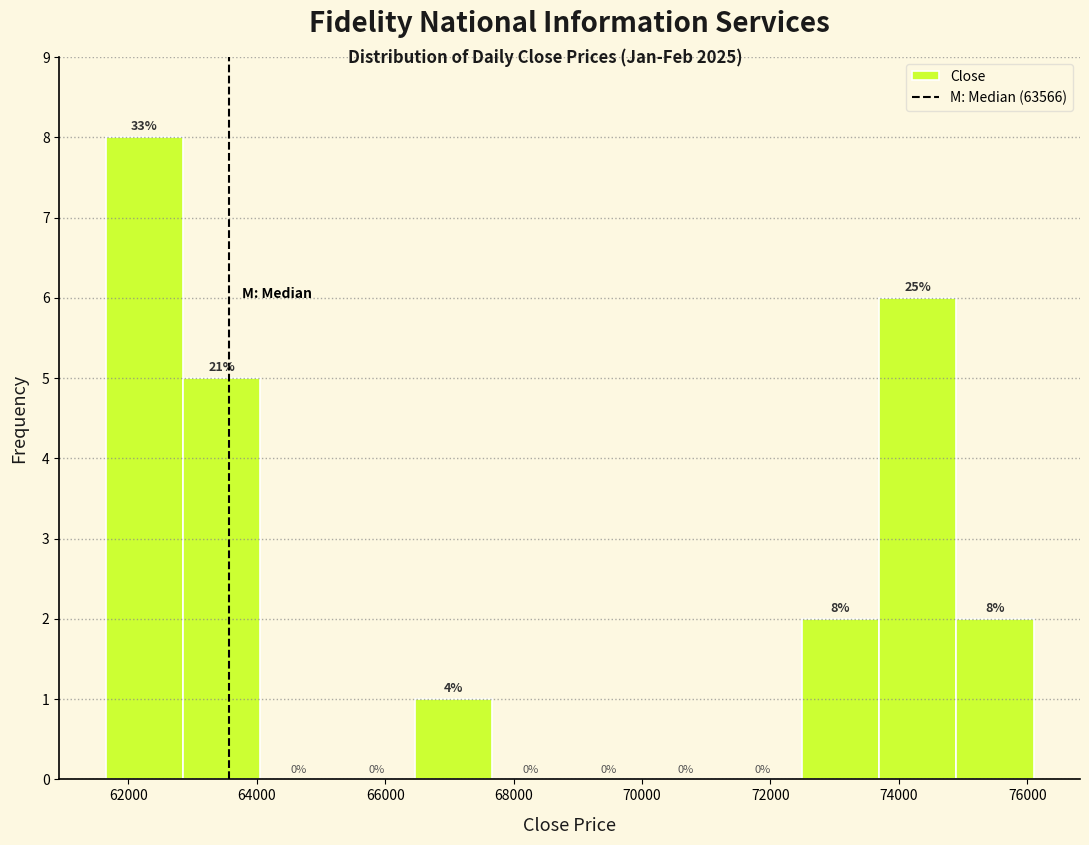

Which range on the x-axis has the tallest bar?

61600 to 62800